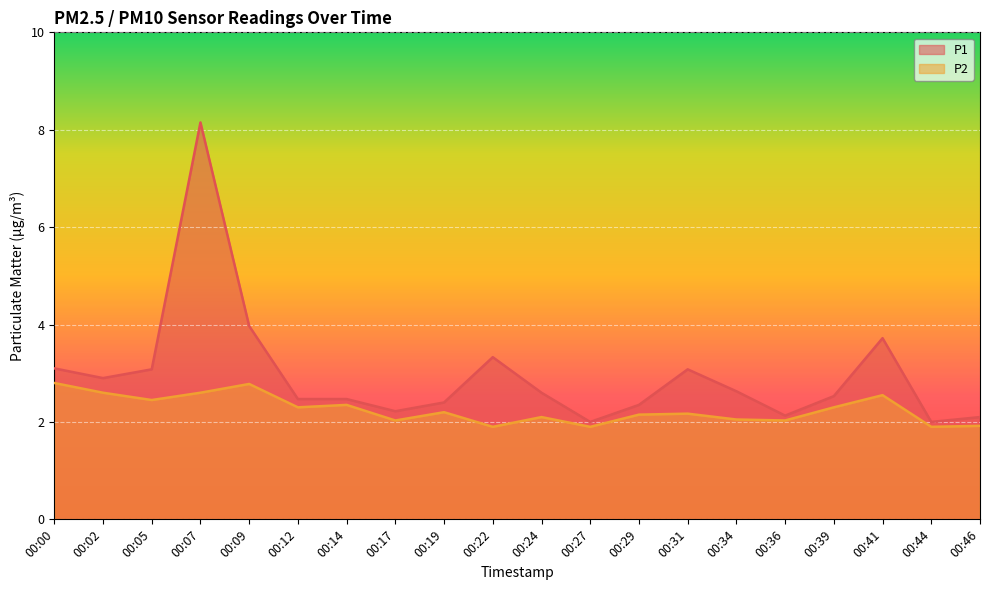

Reading left to right, what are all the values shown in this chart?

P1: 3.1	2.9	3.1	8.2	4.0	2.5	2.5	2.2	2.4	3.3	2.6	2.0	2.4	3.1	2.6	2.1	2.5	3.7	2.0	2.1
P2: 2.8	2.6	2.5	2.6	2.8	2.3	2.4	2.0	2.2	1.9	2.1	1.9	2.1	2.2	2.0	2.0	2.3	2.5	1.9	1.9